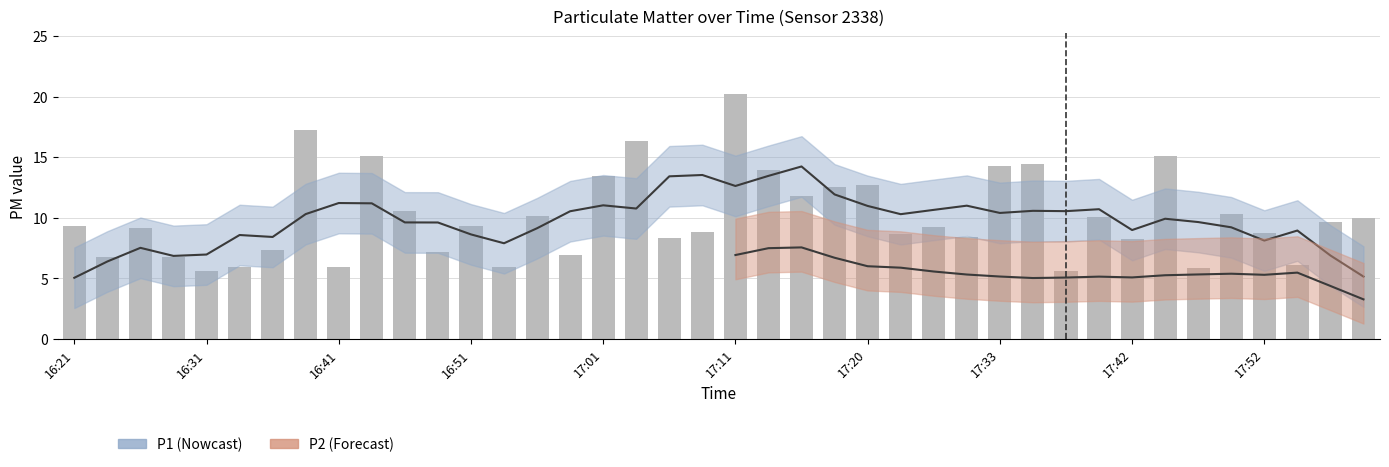

Where is the data nearest to the value 12?

17:15